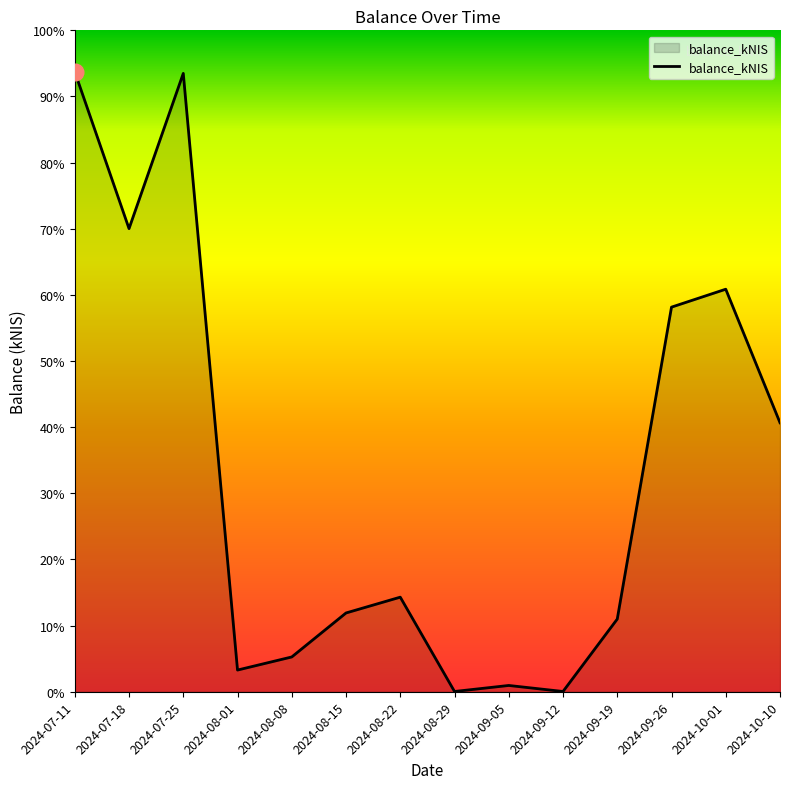

What is the sum of all values?

463.7